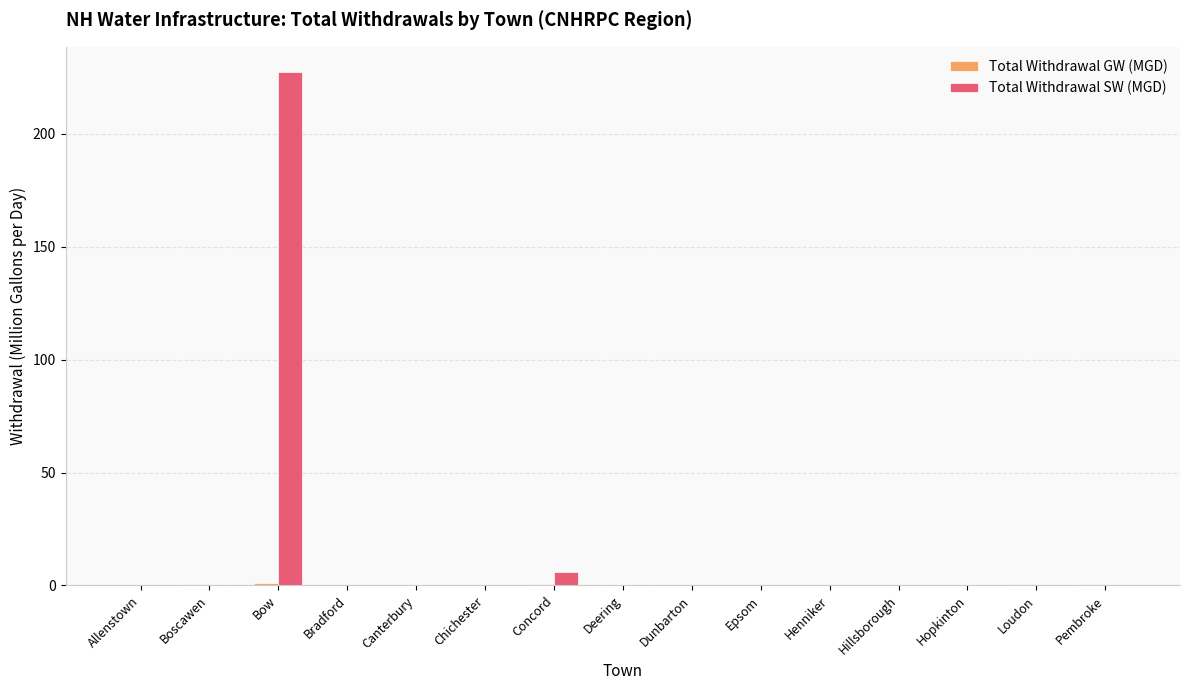

What is the highest value of the Total Withdrawal SW (MGD) series?

227.0